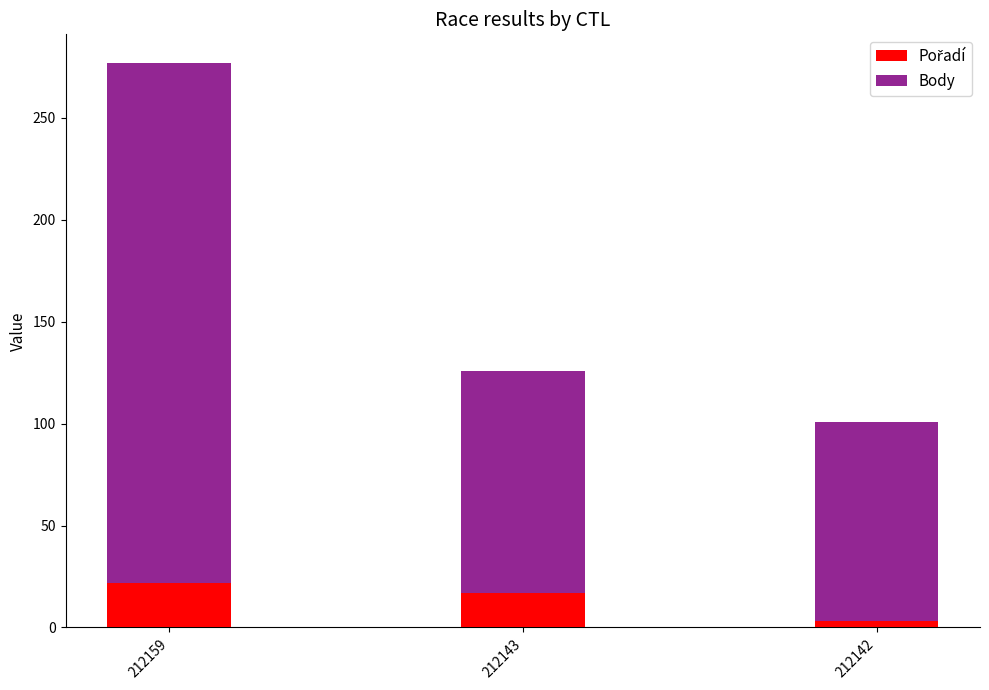

What is the maximum value for Pořadí?

22